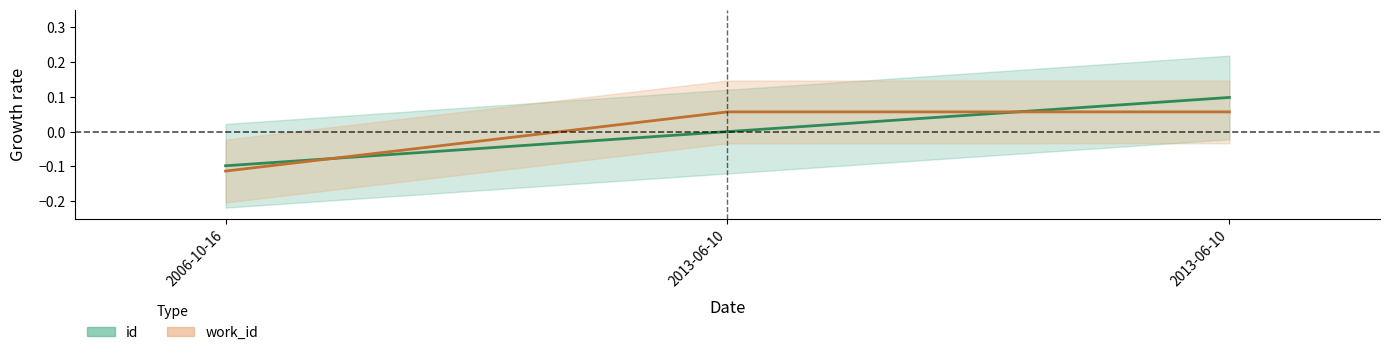

Reading right to left, transcribe all the data shown in this chart.

id: 0.1	0.0	-0.1
work_id: 0.1	0.1	-0.1